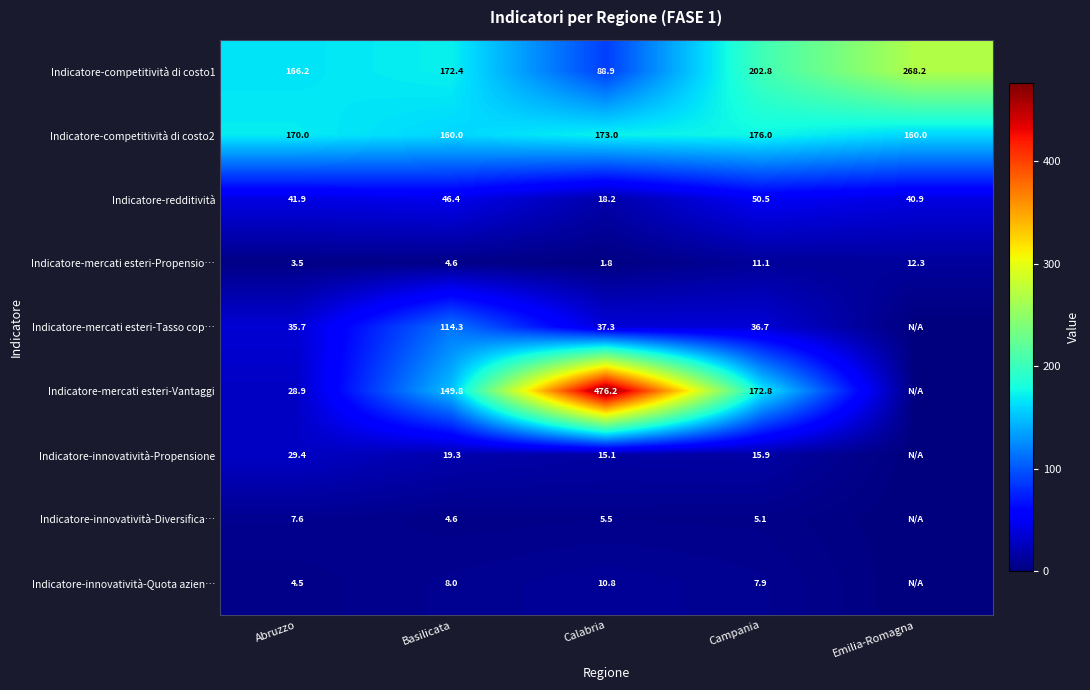

Count the number of data series in this chart.

9